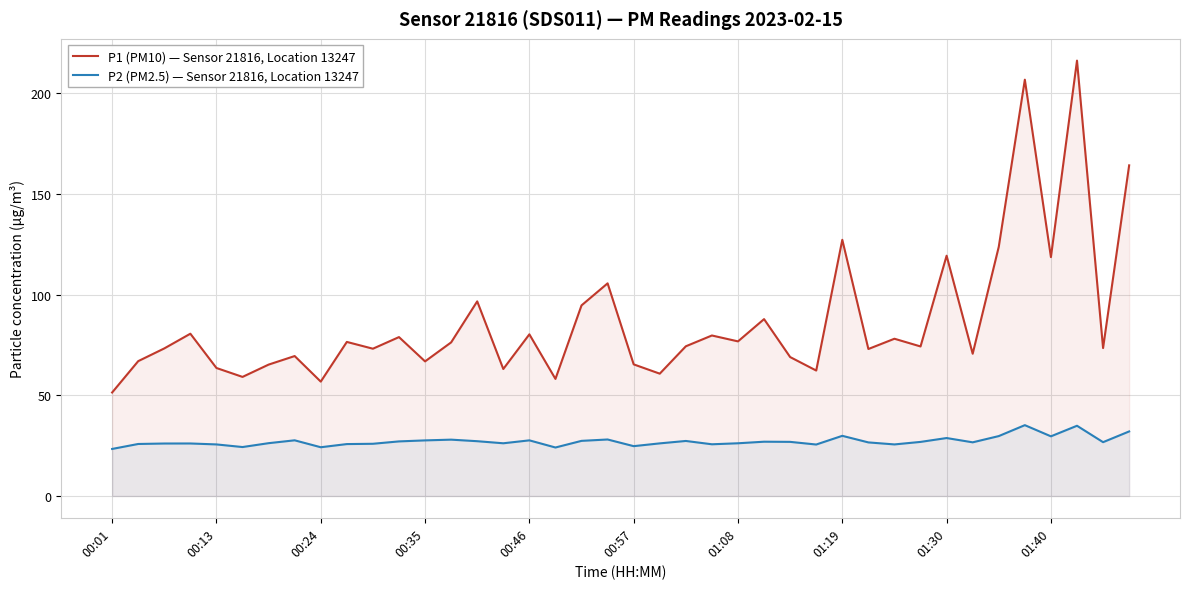

At how many categories does at least one series exceed 45?

40